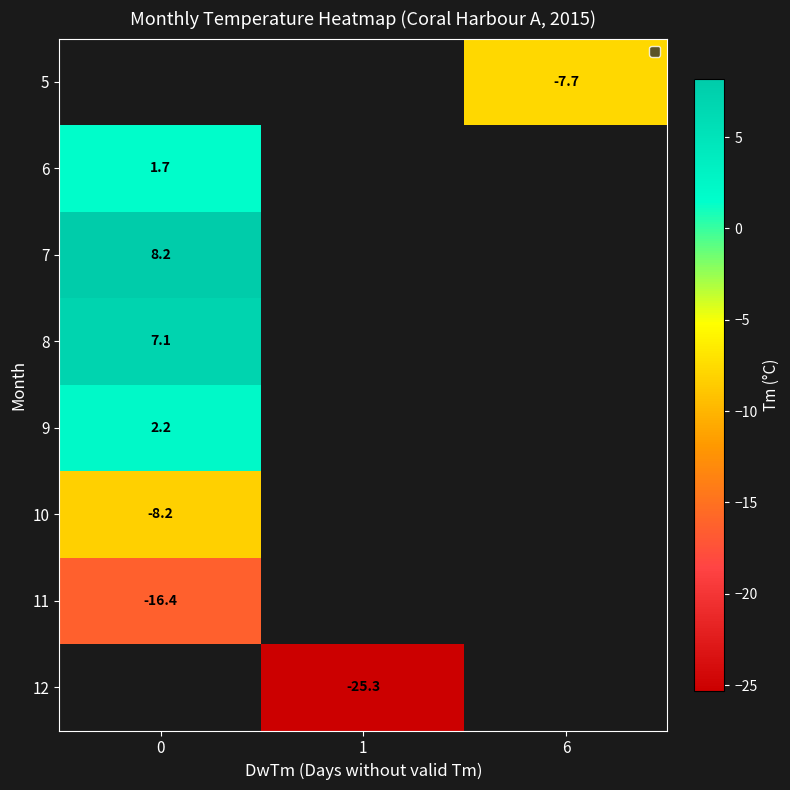

At which category does the chart reach its minimum across all series?

1